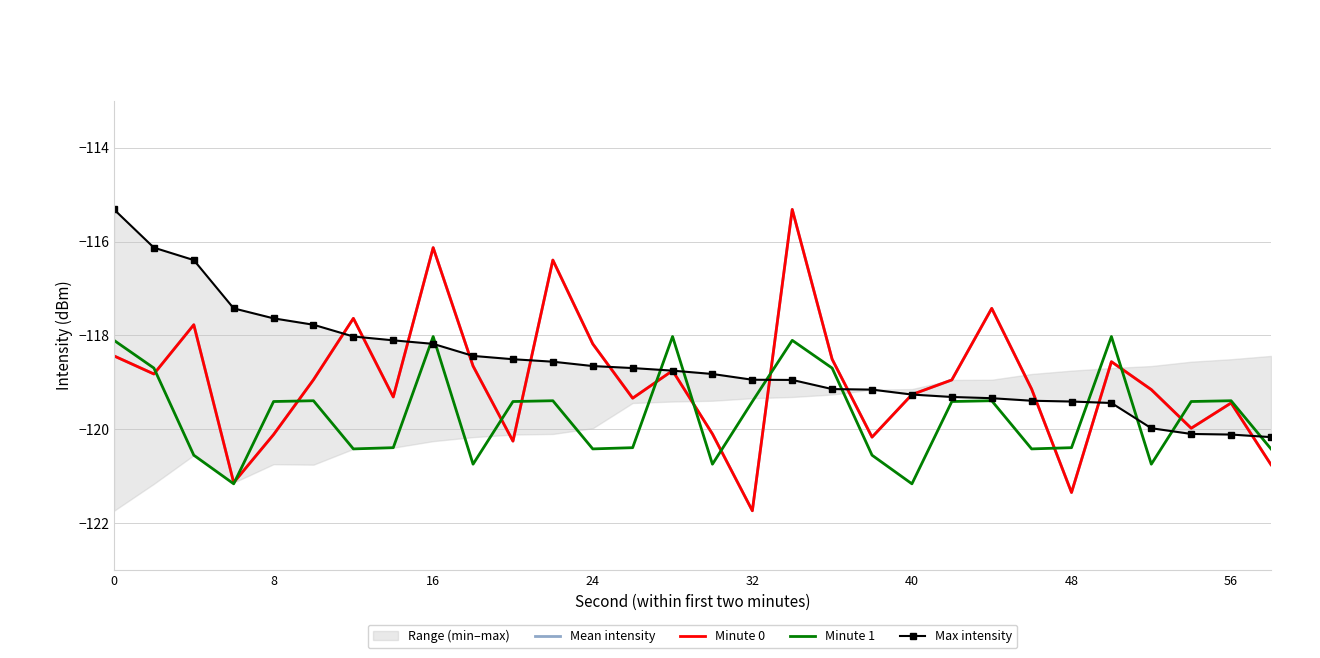

The Minute 0 series shows -186.4 at 13. True or false?

False